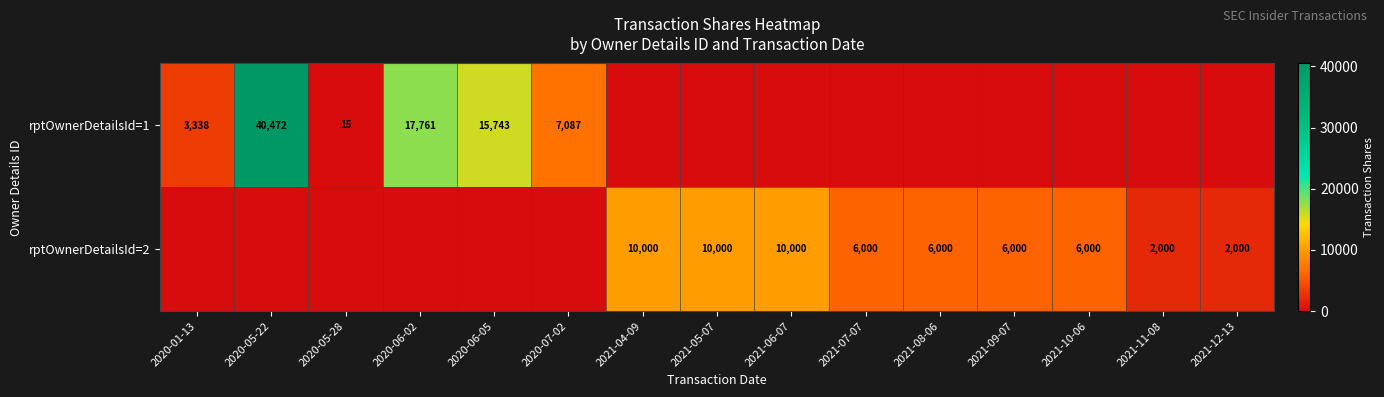

The rptOwnerDetailsId=1 series shows 7087 at 2020-07-02. True or false?

True